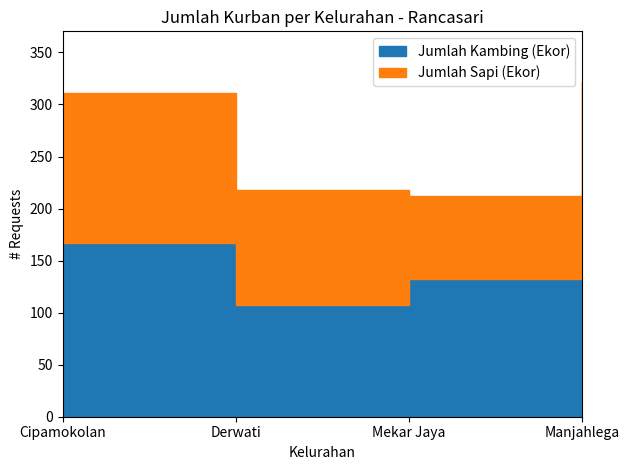

How many times do Jumlah Kambing (Ekor) and Jumlah Sapi (Ekor) cross each other?

2